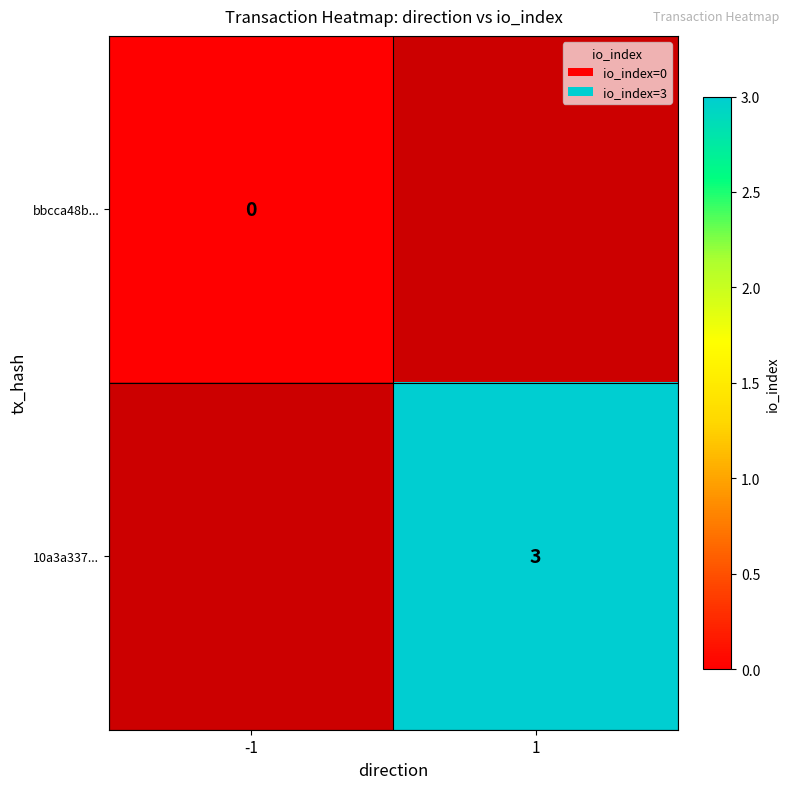

Is it true that 10a3a337... equals 3 at 1?

True